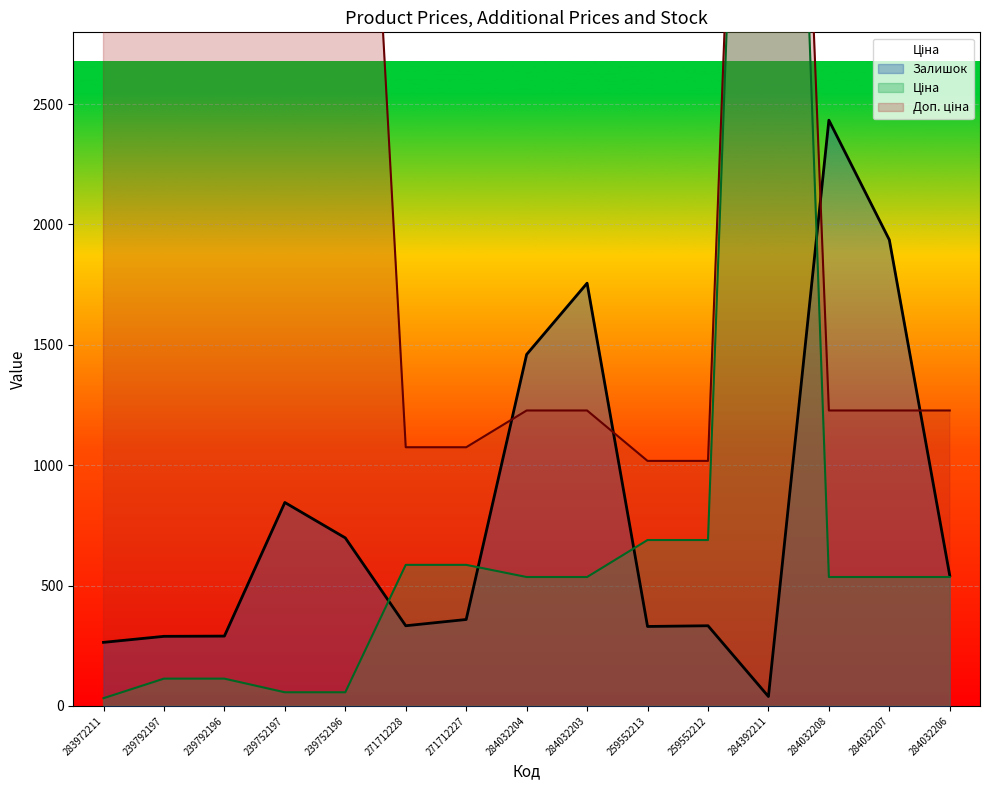

The Ціна series shows 1117.0 at 259552212. True or false?

False